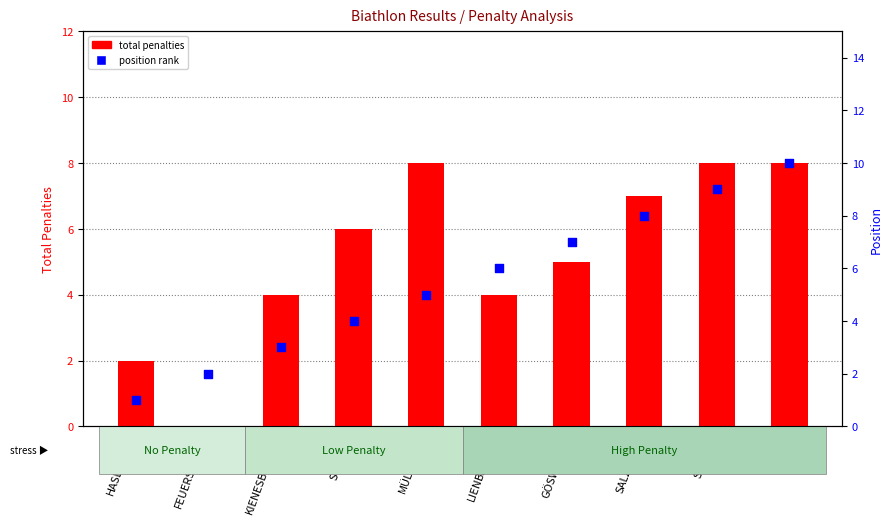

At which category is the sum across all series the highest?

DANKL